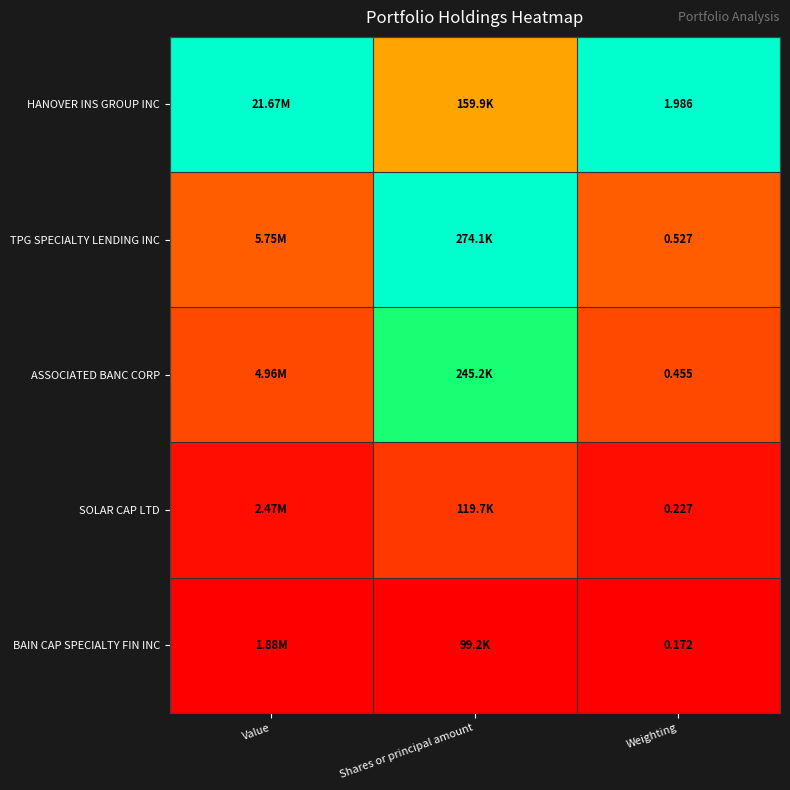

Is the value of ASSOCIATED BANC CORP at Weighting greater than the value of BAIN CAP SPECIALTY FIN INC at Weighting?

Yes